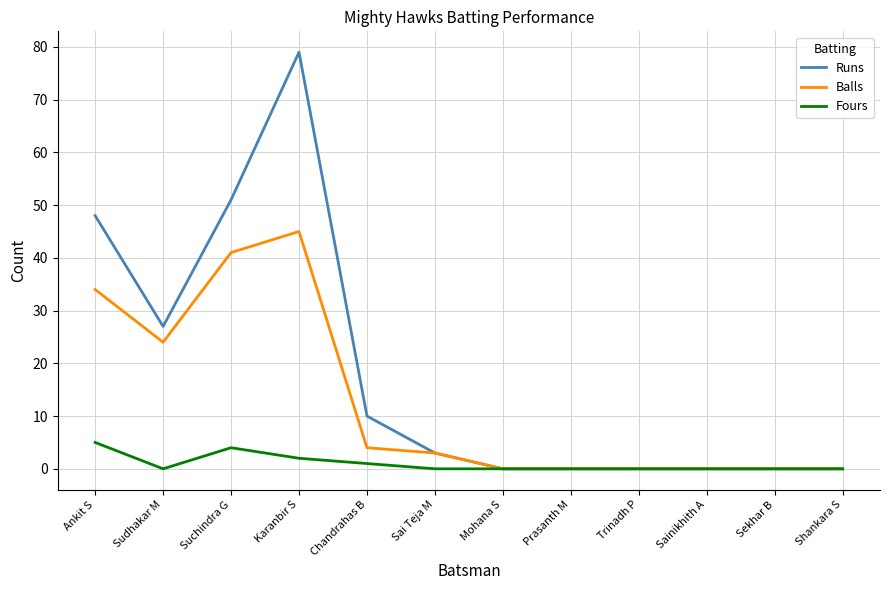

Where is Balls nearest to the value 22?

Sudhakar M